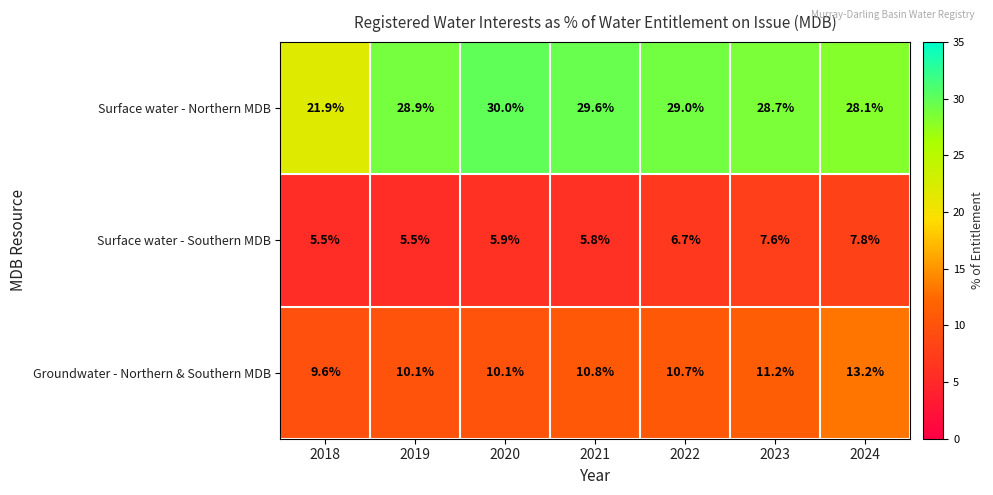

What is the highest value of the Surface water - Northern MDB series?

30.0